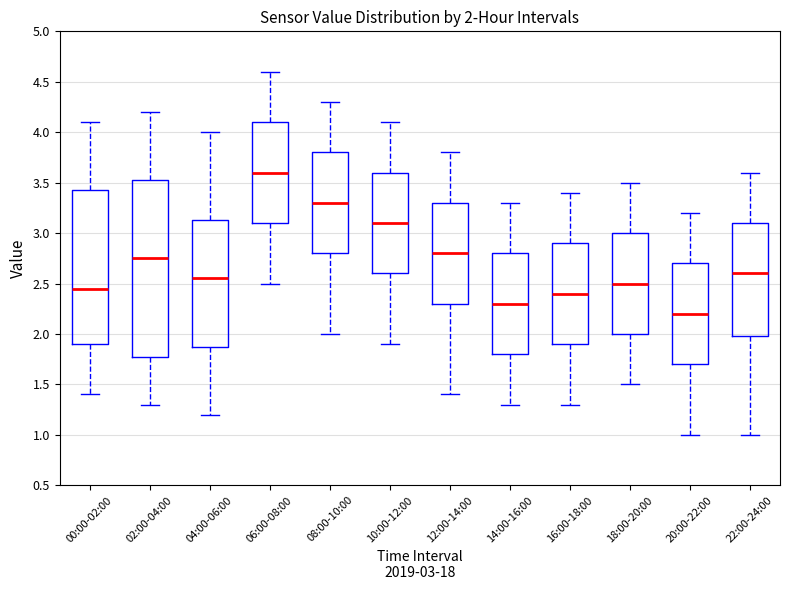

Comparing the boxes themselves (not the whiskers), which one is the tallest?

02:00-04:00